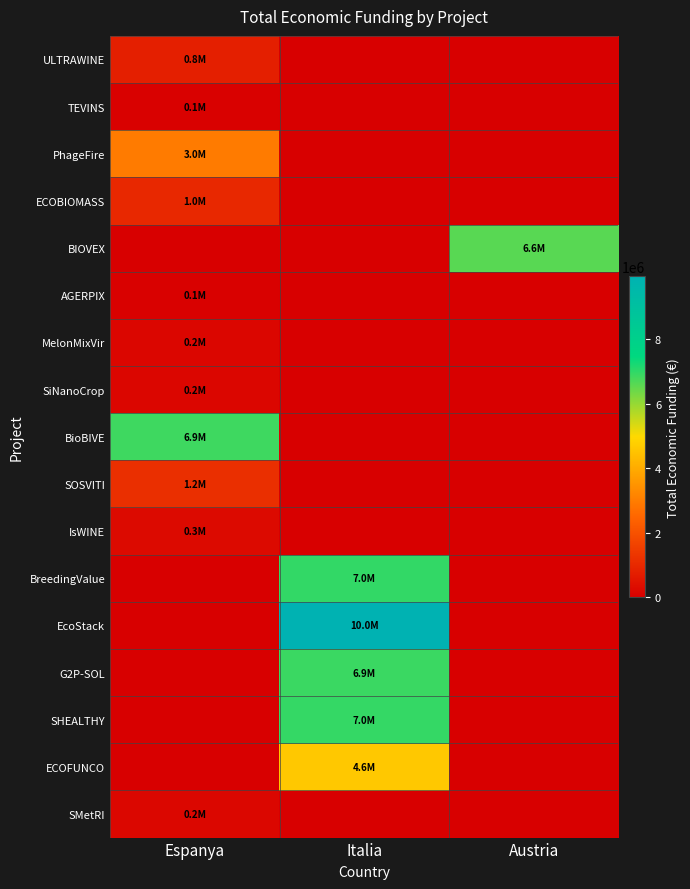

Which series has the widest spread of values?

EcoStack